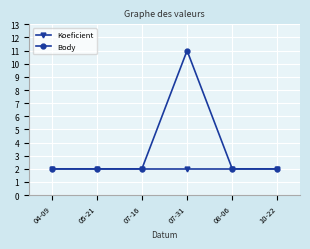

What is the label of the 5th point from the left?

08-06